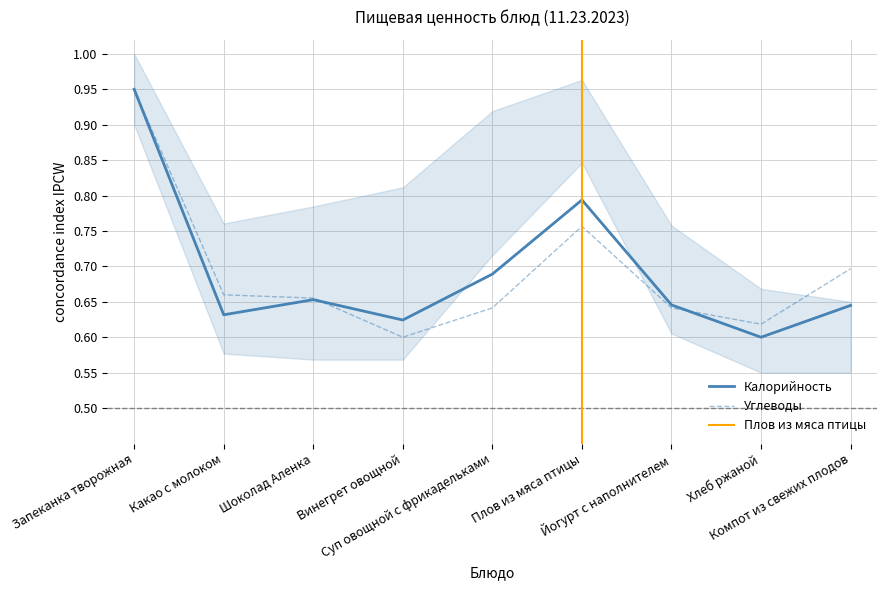

What is the sum of the Калорийность values at Хлеб ржаной and Йогурт с наполнителем?

1.2